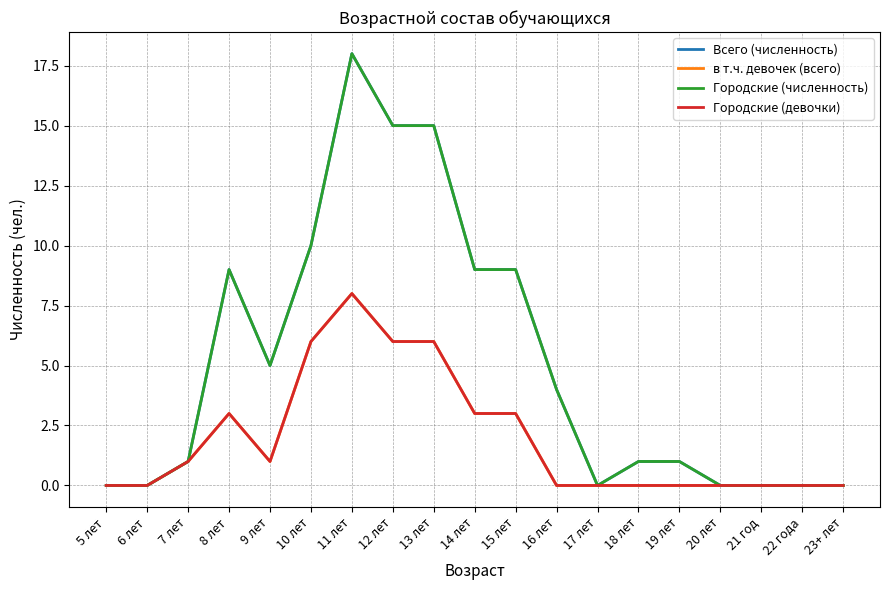

What is the difference between the maximum and minimum values in the Городские (девочки) series?

8